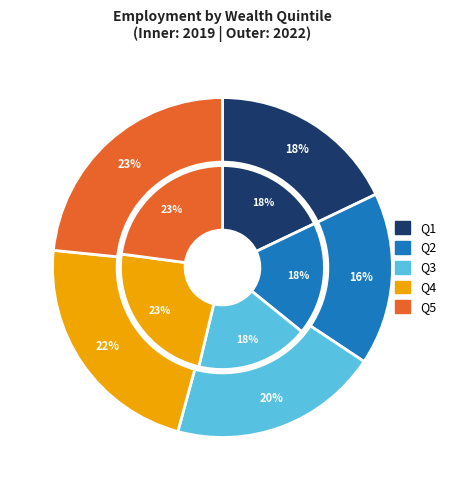

Does Q1 represent more than half of the total?

No